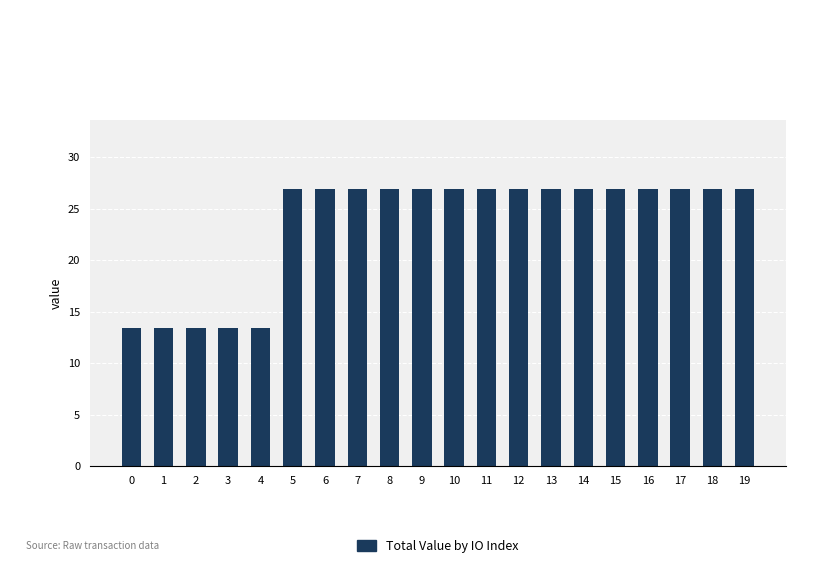

Read the value at 12.

26.9